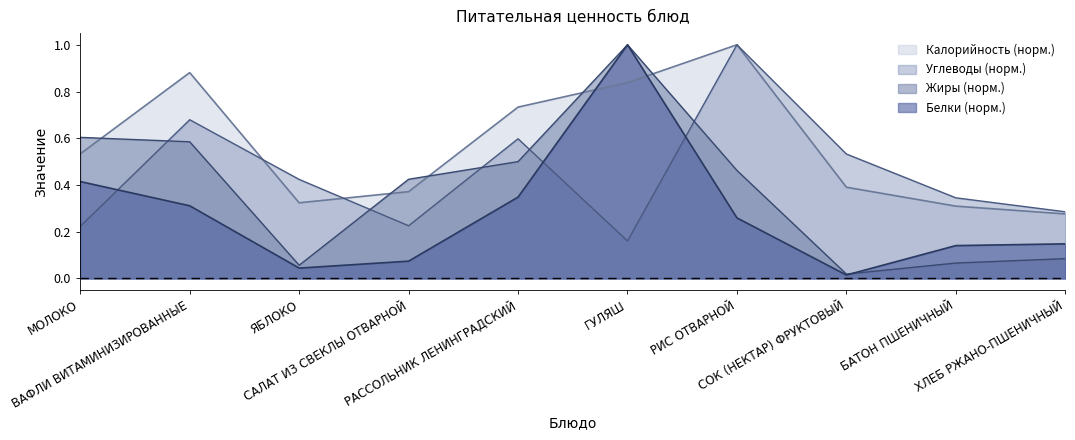

Between СОК (НЕКТАР) ФРУКТОВЫЙ and БАТОН ПШЕНИЧНЫЙ, which series saw the biggest shift?

Углеводы (норм.)